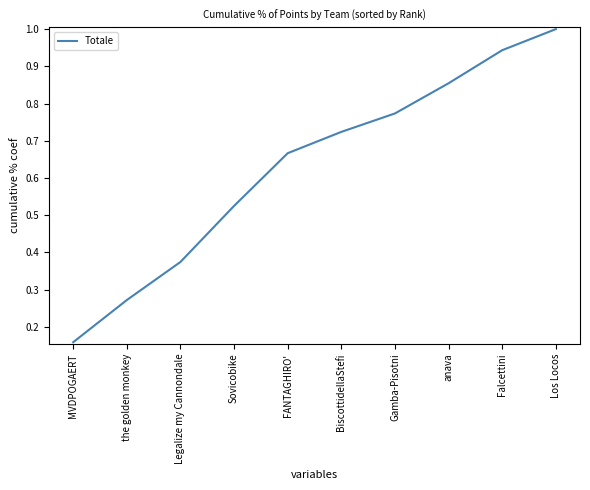

How many lines are shown in the chart?

1